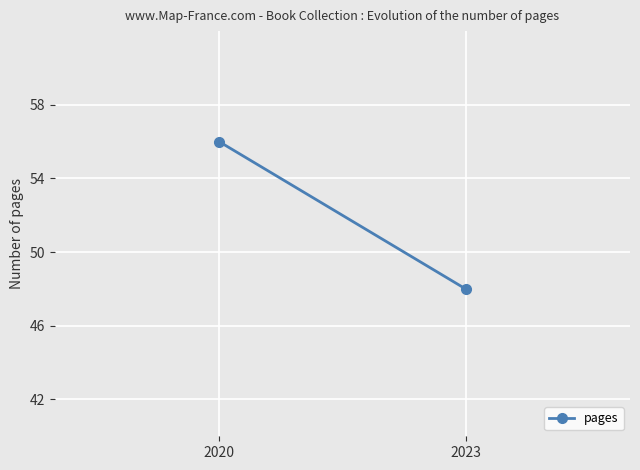

What is the ratio of the value at 2023 to the value at 2020?

0.9